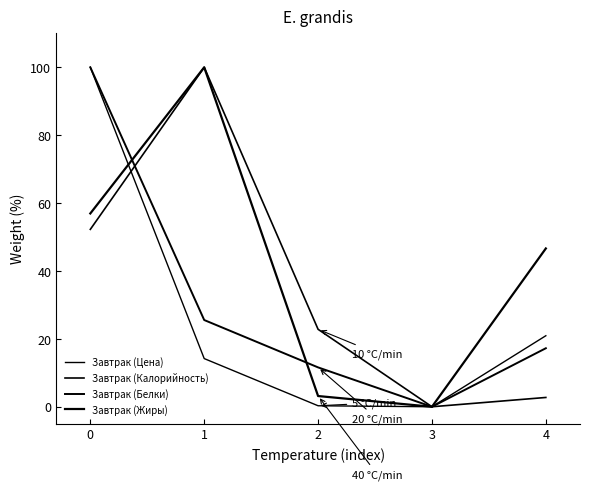

Does the chart have visible grid lines?

No